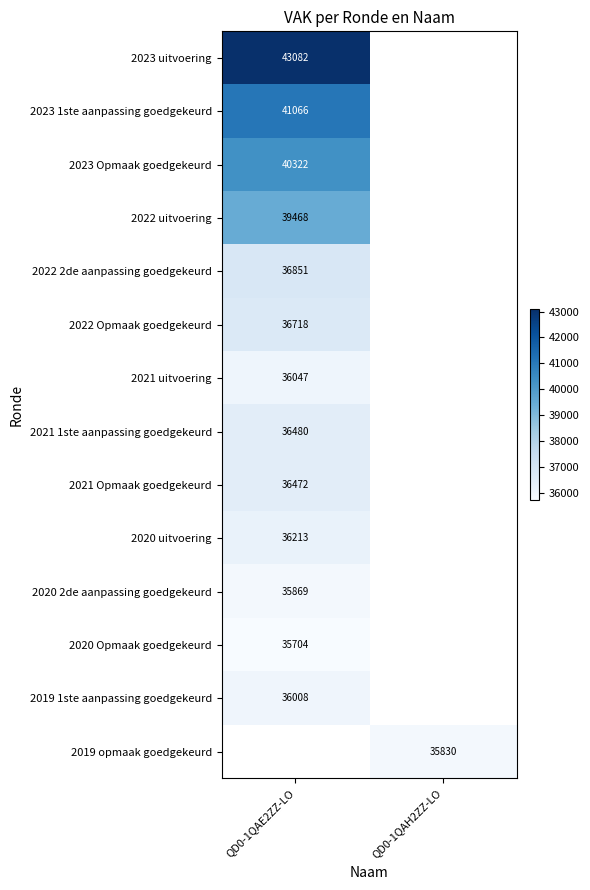

Which has a higher value, QD0-1QAH2ZZ-LO or QD0-1QAE2ZZ-LO?

QD0-1QAE2ZZ-LO